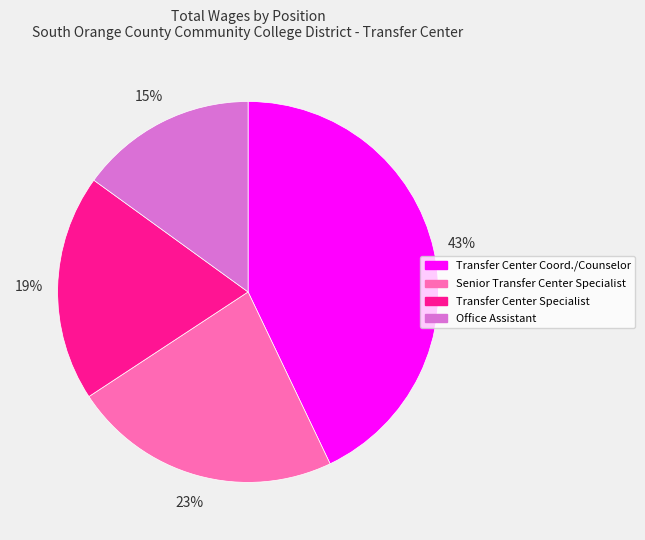

Count the number of slices in the pie.

4